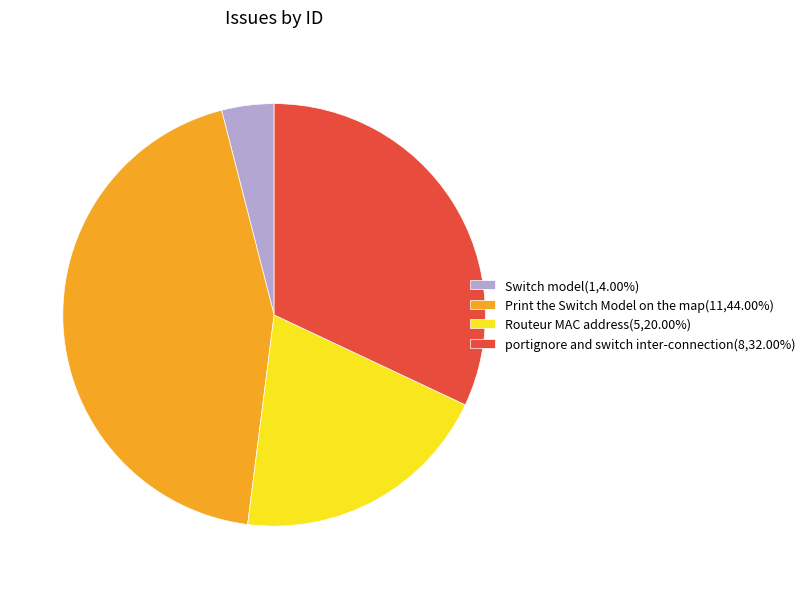

Does any single category account for the majority?

No